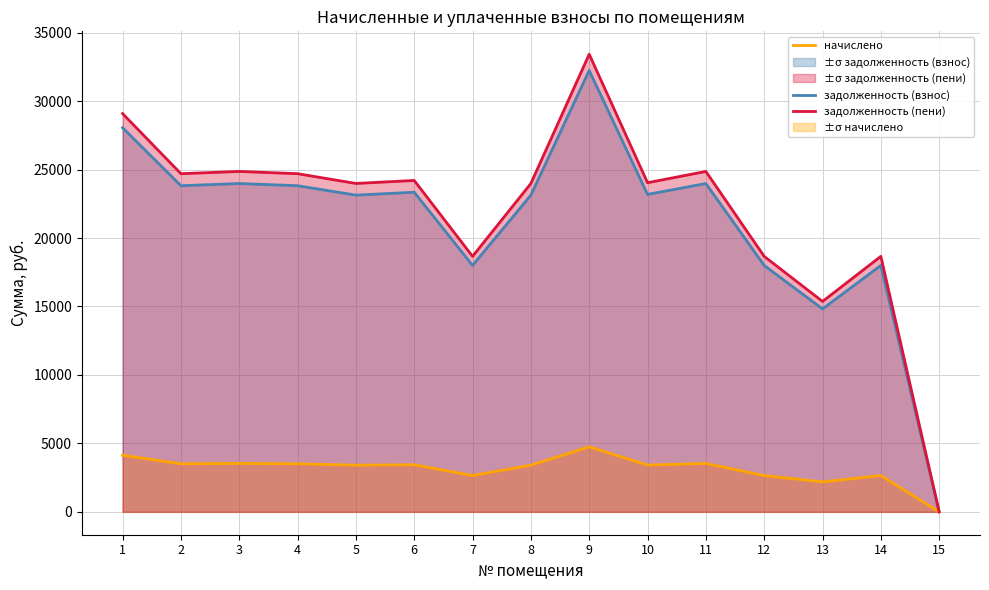

What is the value of the задолженность (пени) point at the 12th from the left?

18661.9